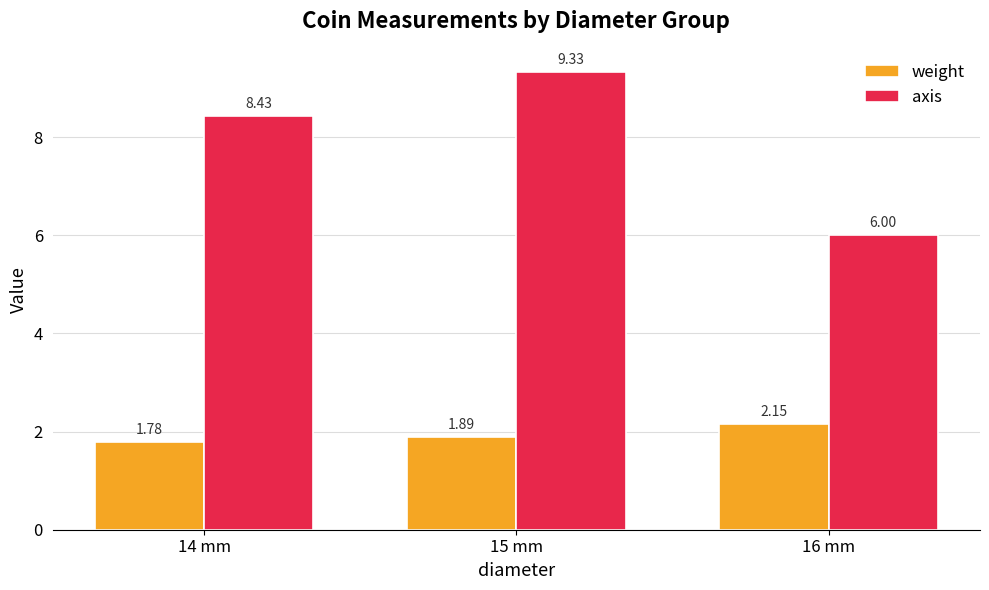

Which series has the largest total across all categories?

axis